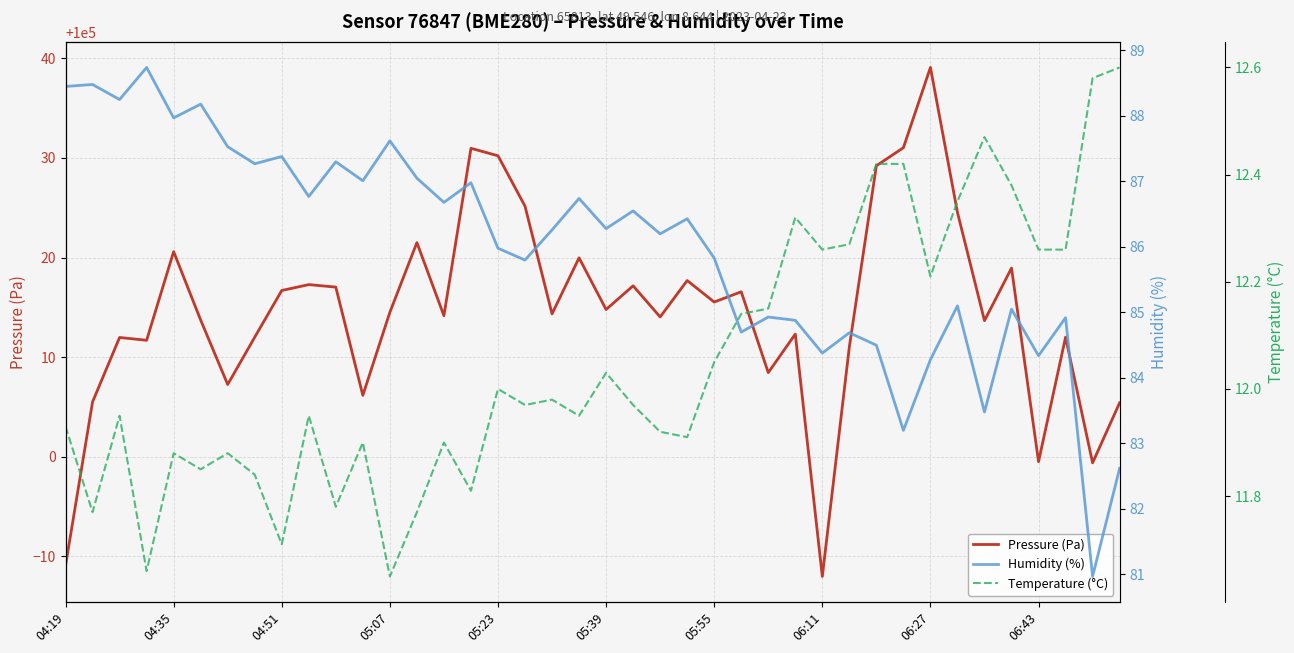

True or false: Temperature (°C) and Humidity (%) cross at least once.

False